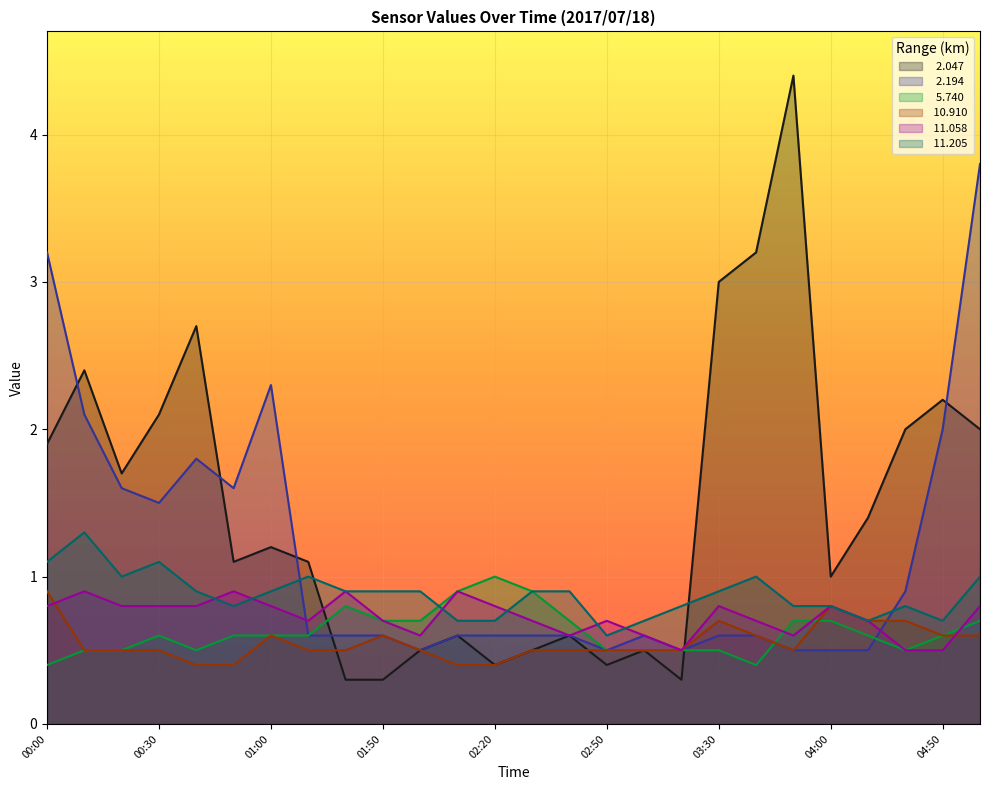

How many data points does each series have?

26